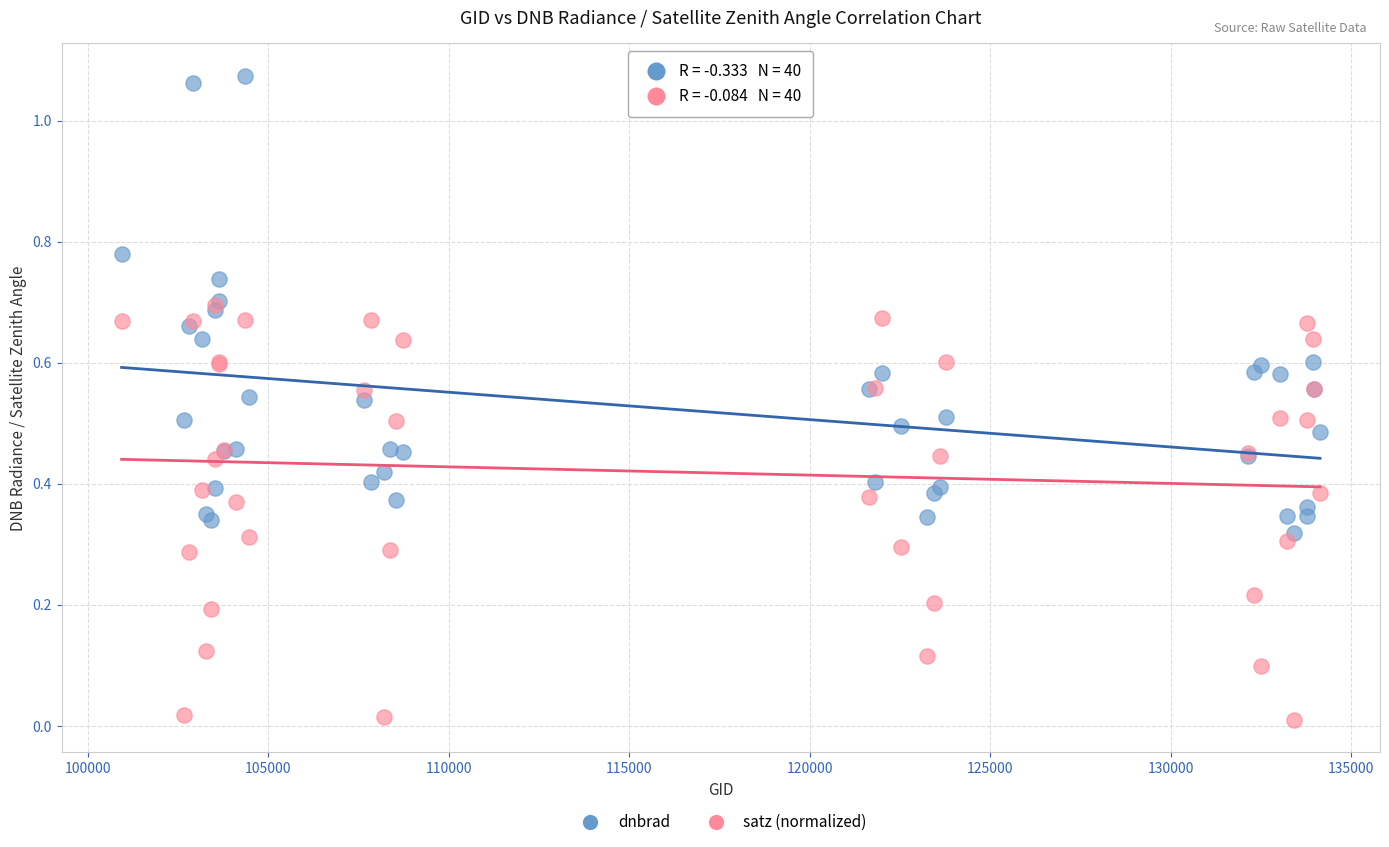

What are all the series names shown in the legend?

dnbrad, satz (normalized)